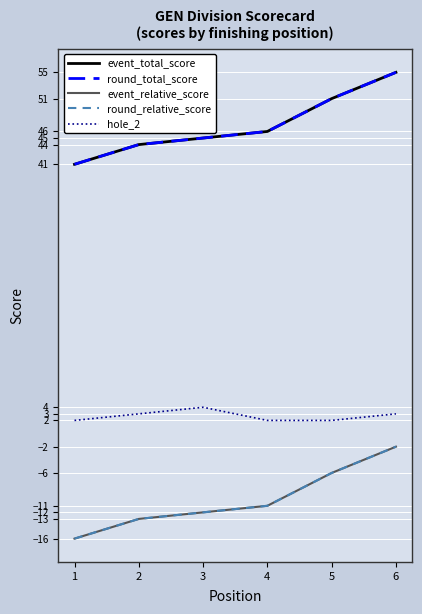

What is the maximum value shown in the chart?

55